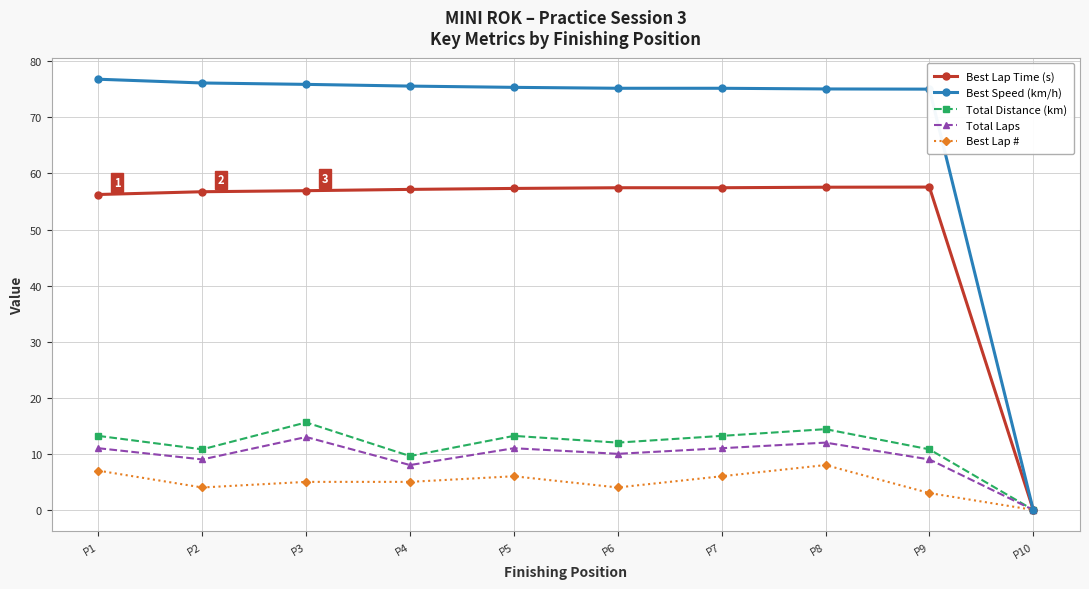

At how many categories does at least one series exceed 52?

9